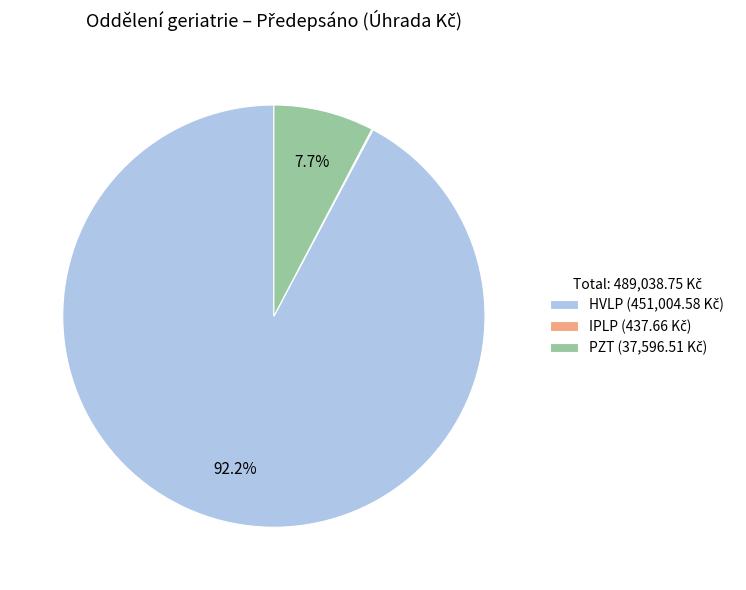

Does any single category account for the majority?

Yes